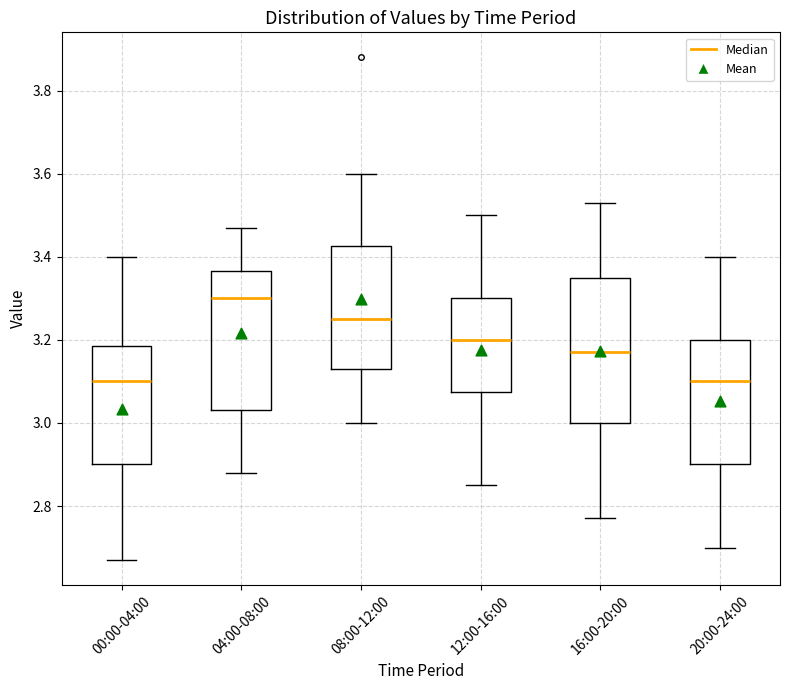

Which box's median line is the highest?

04:00-08:00